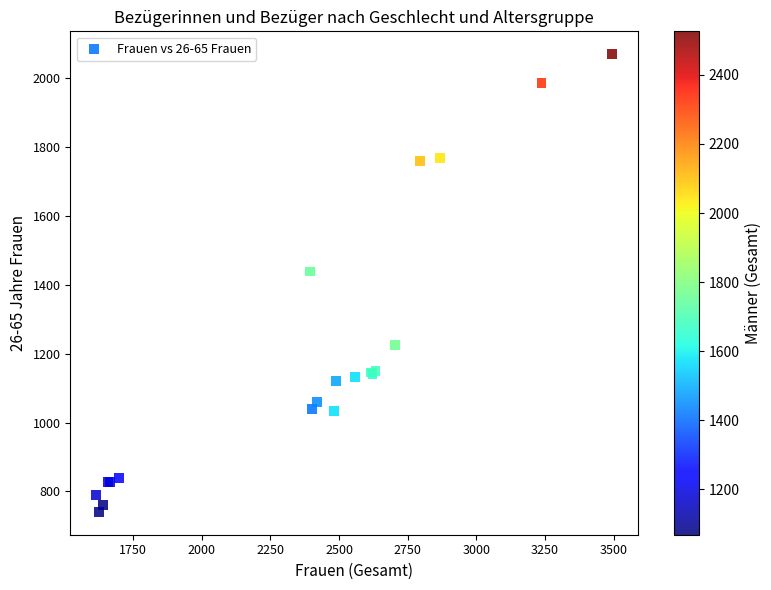

What Y value in the scatter plot is closest to 1404?

1438